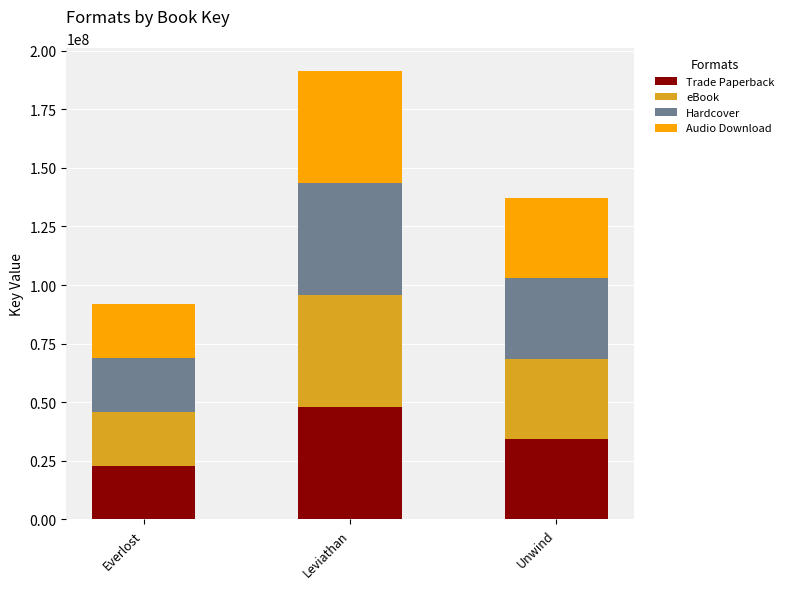

What is the average value of the Trade Paperback series?

35046560